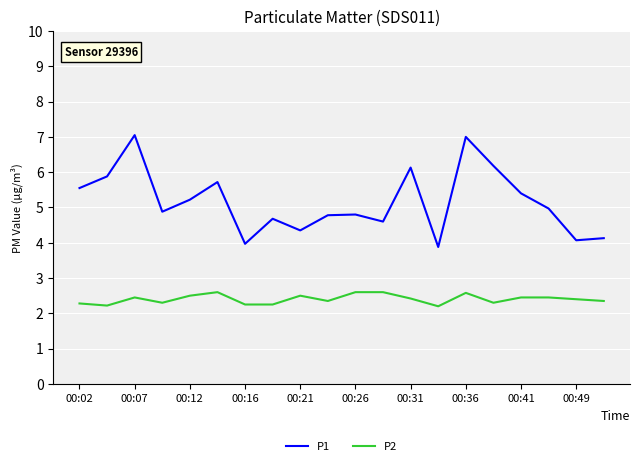

Which series has the widest spread of values?

P1